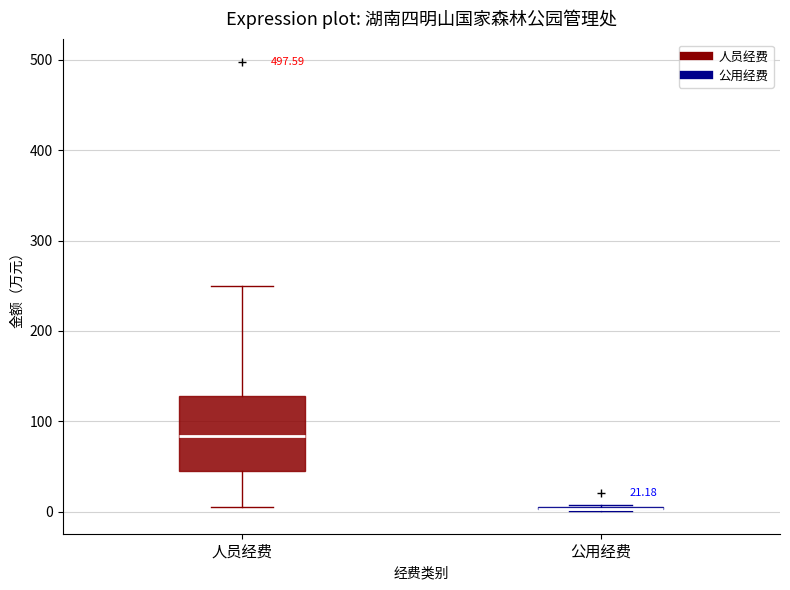

Comparing the boxes themselves (not the whiskers), which one is the tallest?

人员经费